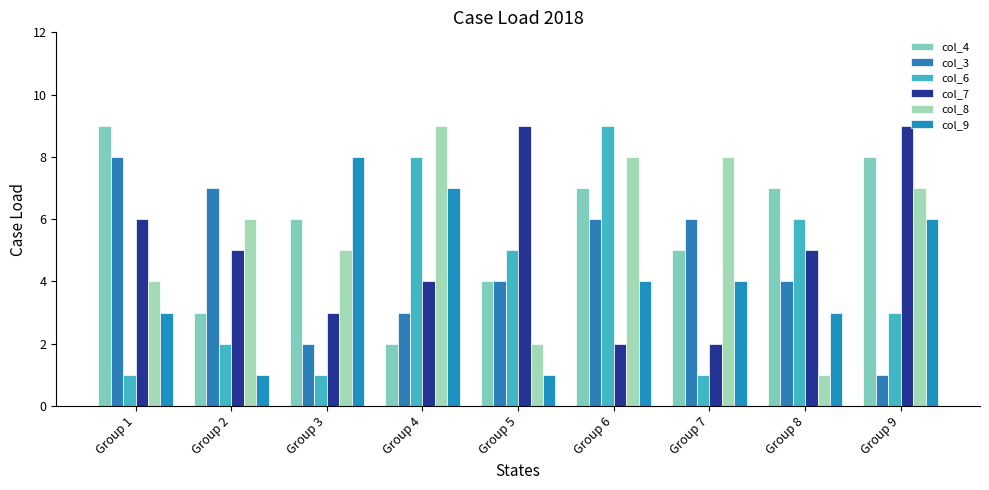

Read the col_7 value at Group 1.

6